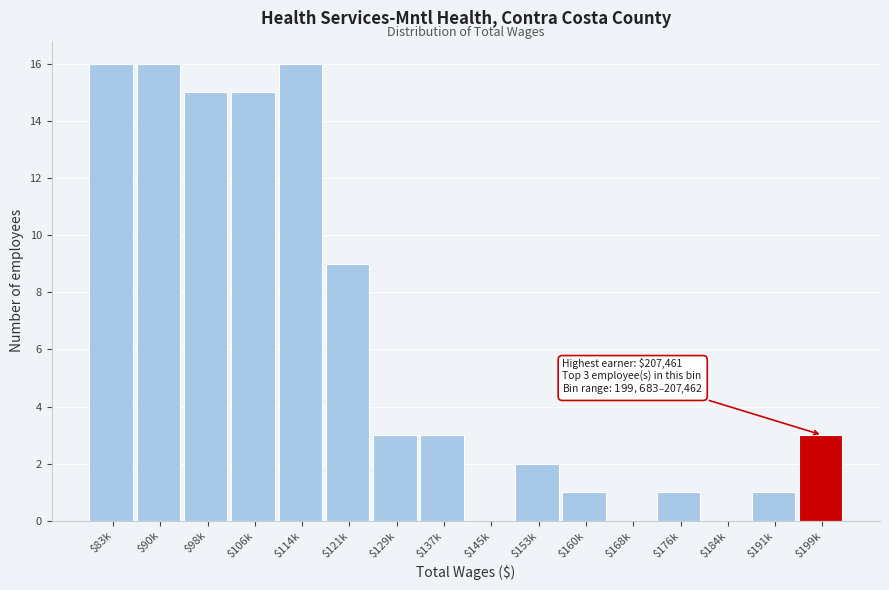

Is it true that the value at $129k is 4?

False